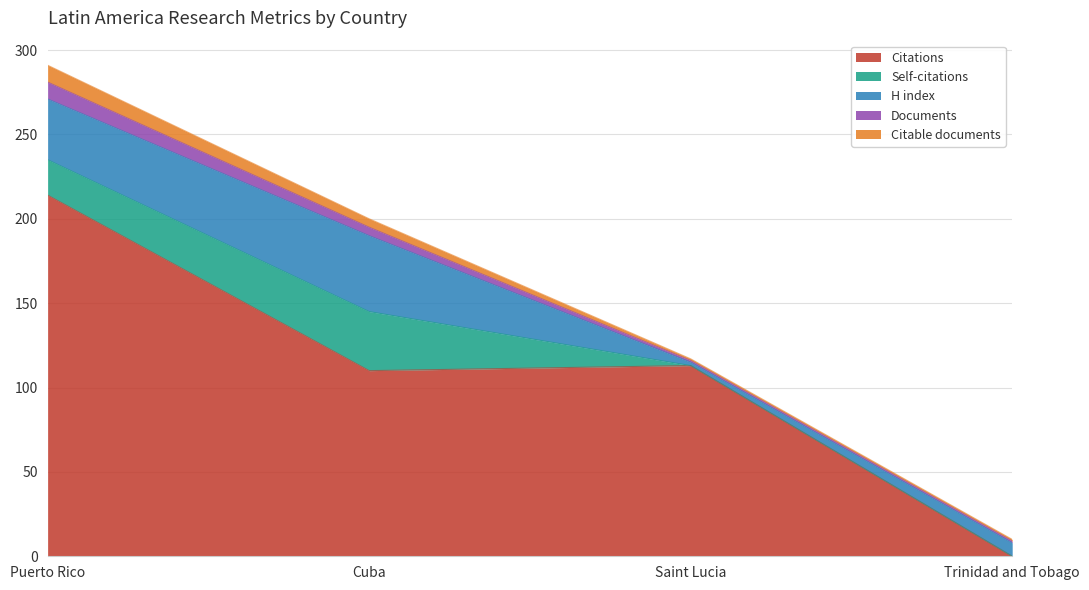

The Documents series shows 7 at Cuba. True or false?

False